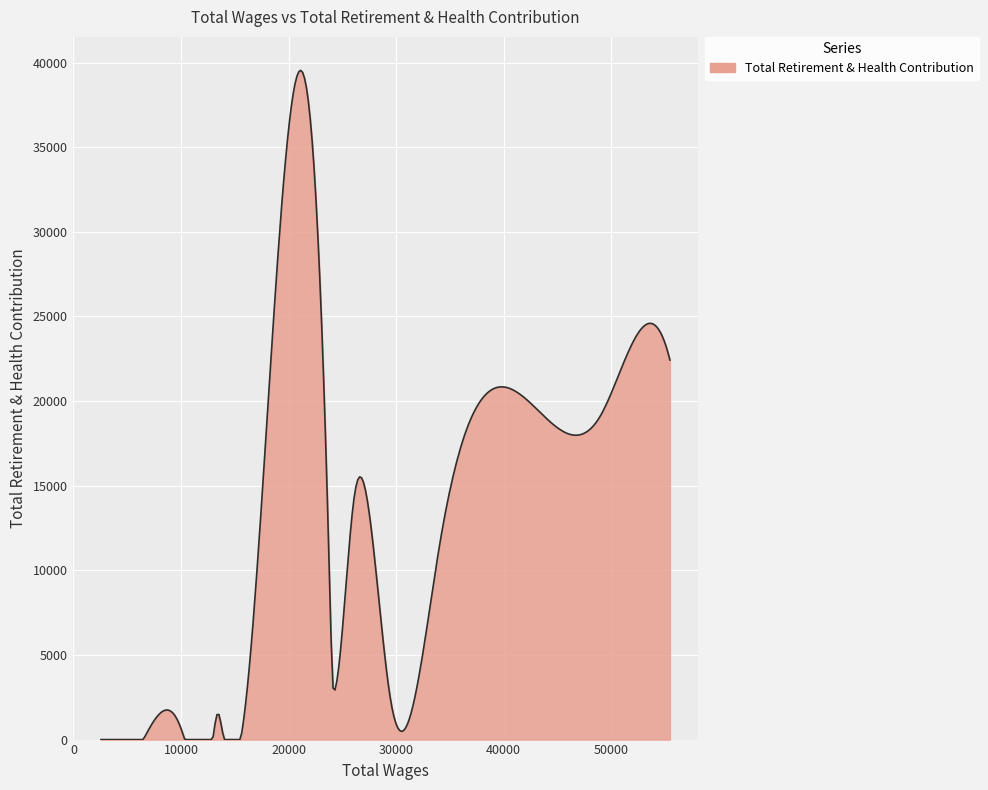

What is the difference between the maximum and minimum values?

39539.2